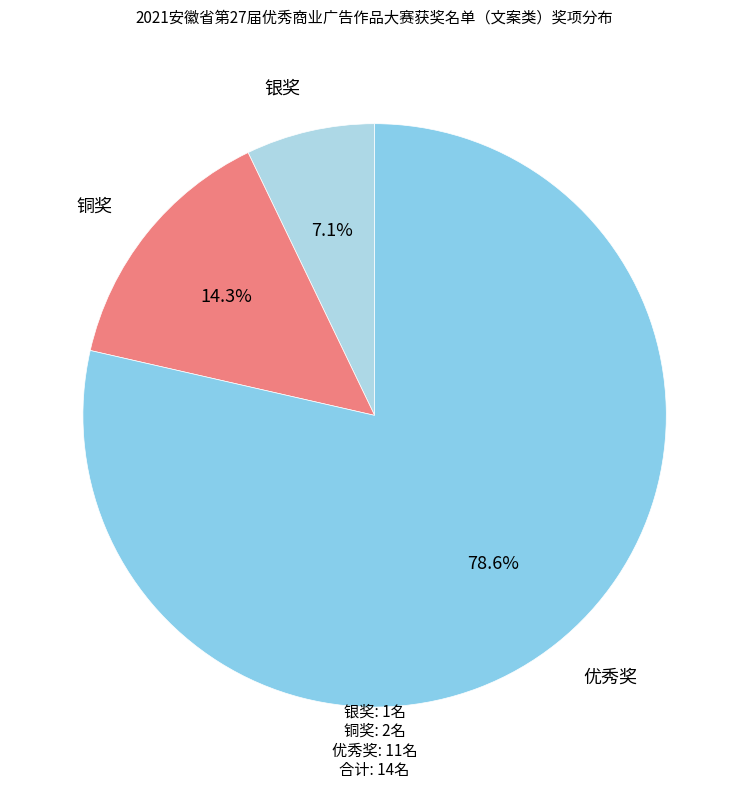

Rank the categories by value from lowest to highest.

银奖, 铜奖, 优秀奖